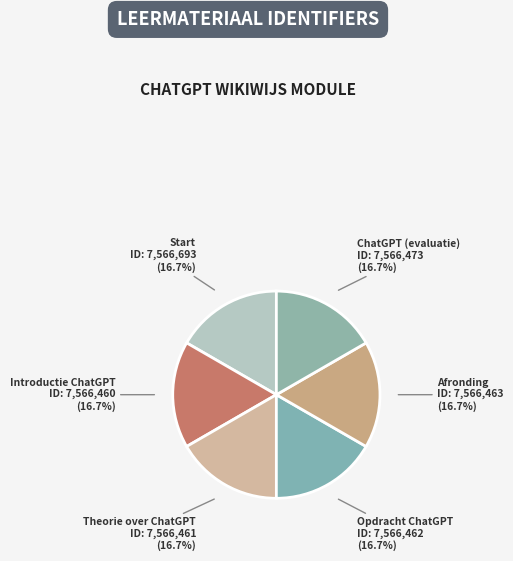

Is it true that ChatGPT (evaluatie) is 17% of the pie?

True